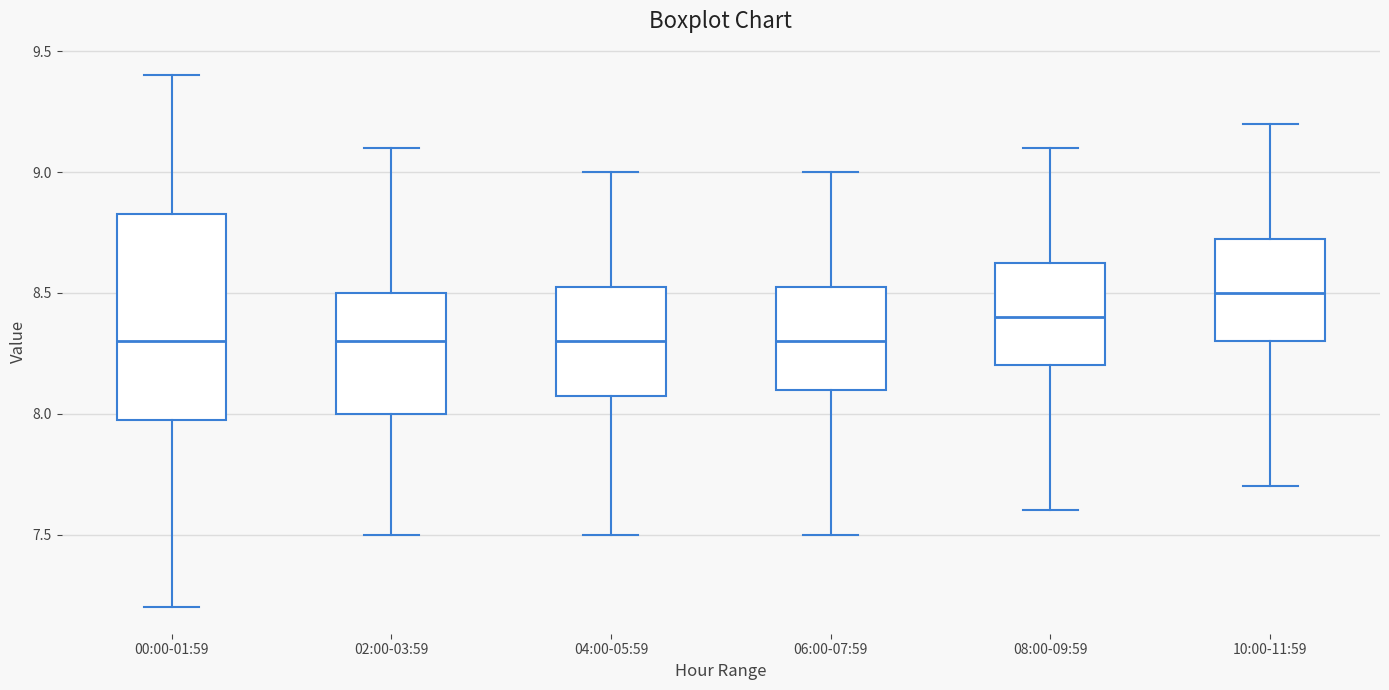

Reading left to right, read every box against the y-axis: the position of its median line, the range the box covers, and the ends of its whiskers. The values are not printed on the chart, so give them approximately, as read against the axis.

00:00-01:59: median 8.30, box 8.00 to 8.85, whiskers 7.20 to 9.40
02:00-03:59: median 8.30, box 8.00 to 8.50, whiskers 7.50 to 9.10
04:00-05:59: median 8.30, box 8.10 to 8.55, whiskers 7.50 to 9.00
06:00-07:59: median 8.30, box 8.10 to 8.55, whiskers 7.50 to 9.00
08:00-09:59: median 8.40, box 8.20 to 8.65, whiskers 7.60 to 9.10
10:00-11:59: median 8.50, box 8.30 to 8.75, whiskers 7.70 to 9.20